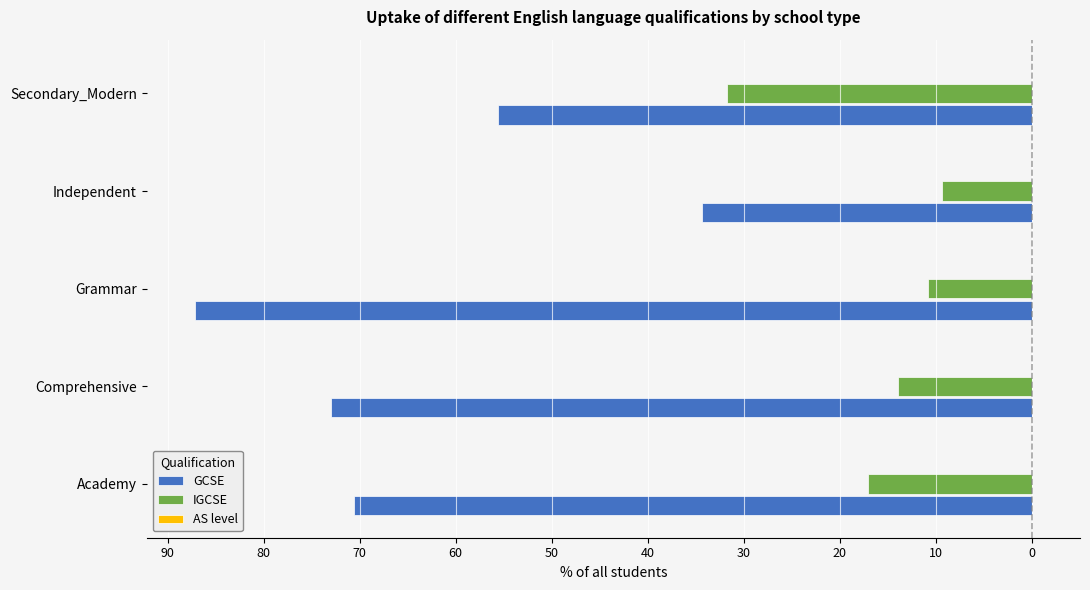

Reading left to right, transcribe all the data shown in this chart.

GCSE: -70.6	-73.0	-87.2	-34.3	-55.6
IGCSE: -17.1	-13.9	-10.8	-9.3	-31.8
AS level: -0.0	0.0	0.0	0.0	0.0